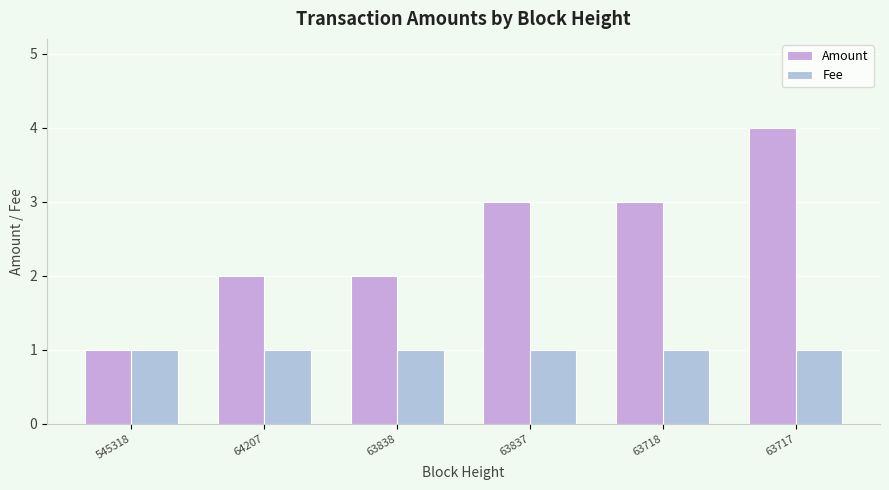

Is the value of Fee at 545318 greater than the value of Amount at 63838?

No